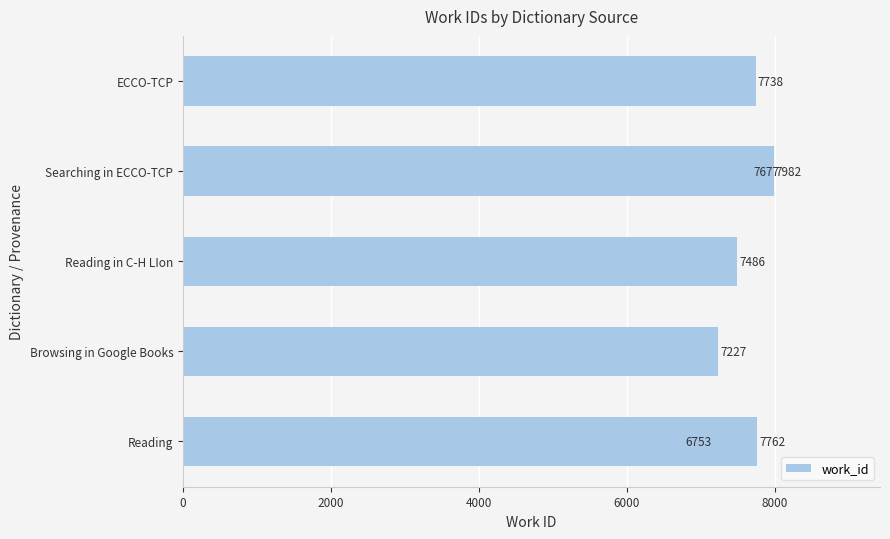

How many series are shown in this chart?

1